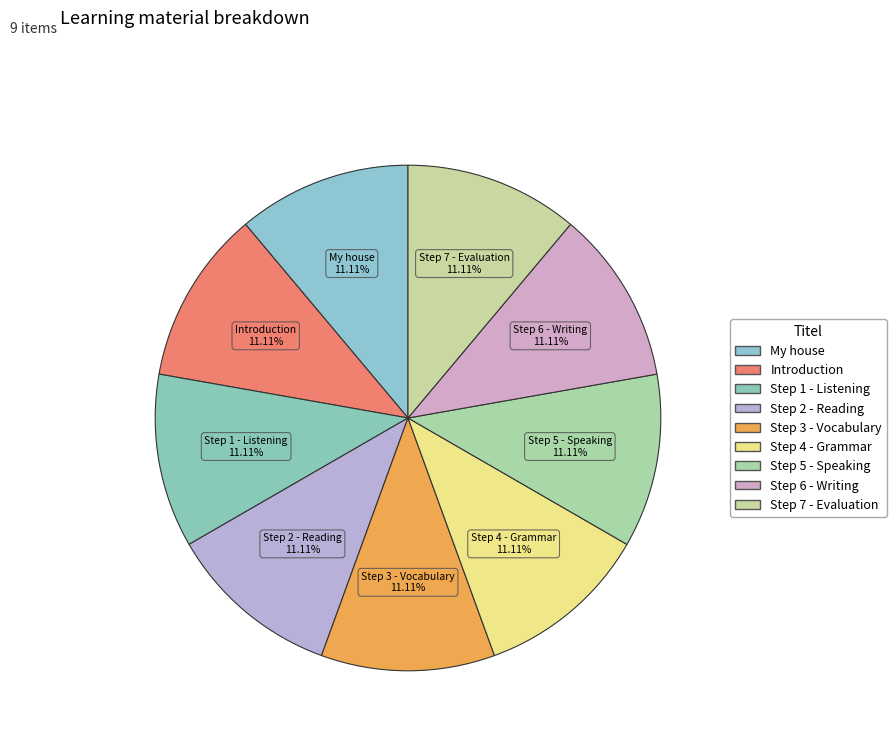

Count the number of slices in the pie.

9